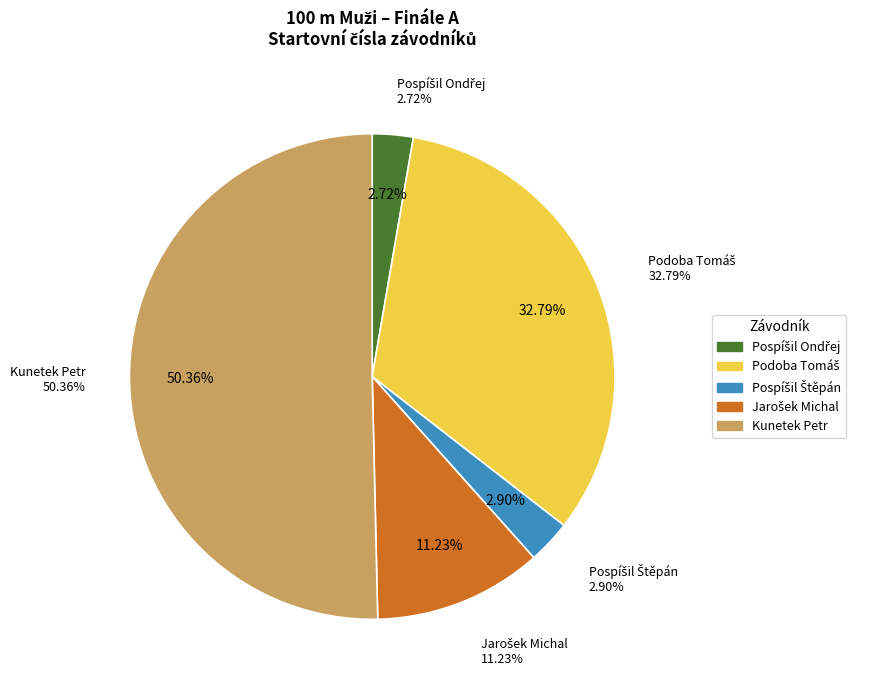

How much of the chart is everything except Pospíšil Štěpán?

97.1%